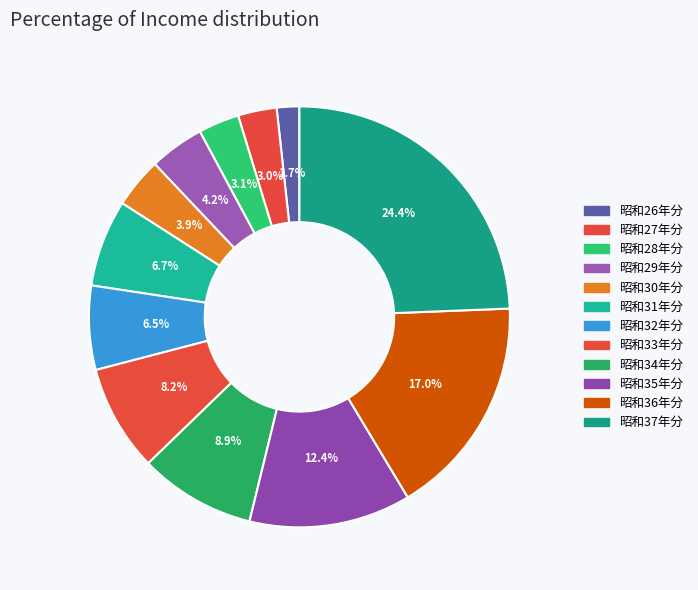

How many segments does this pie chart have?

12